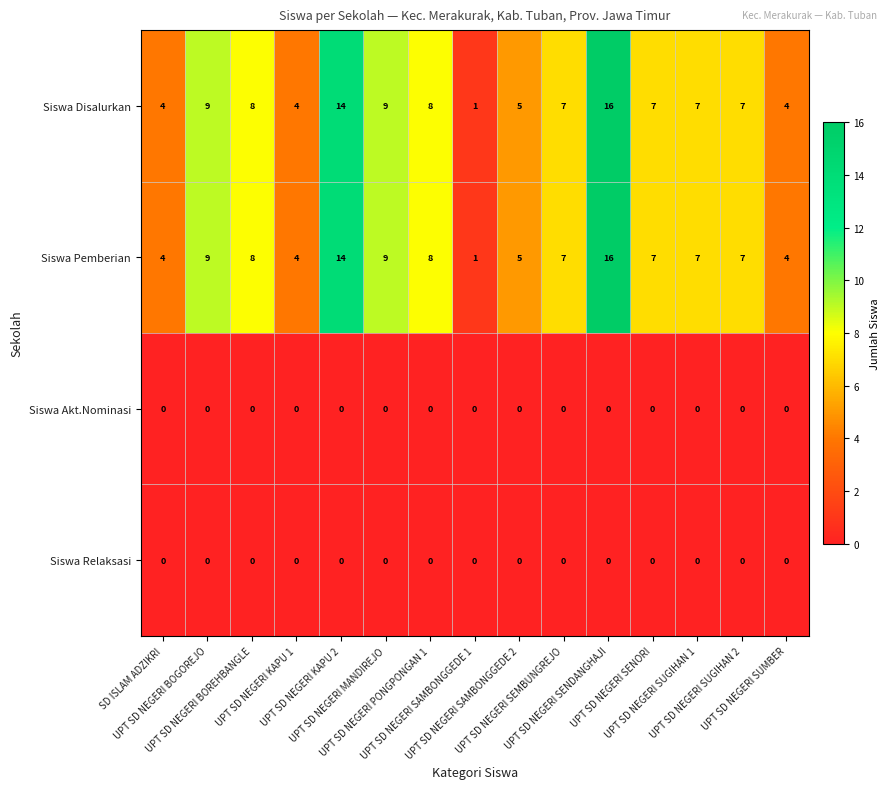

What is the sum of all Siswa Disalurkan values?

110